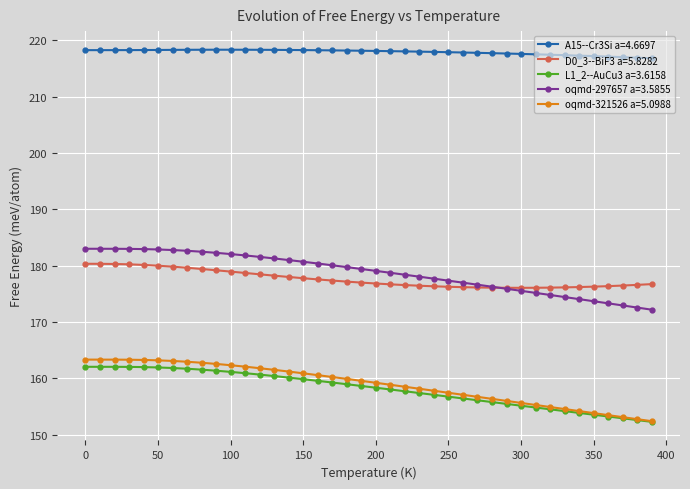

True or false: L1_2--AuCu3 a=3.6158 and oqmd-297657 a=3.5855 intersect in this chart.

False